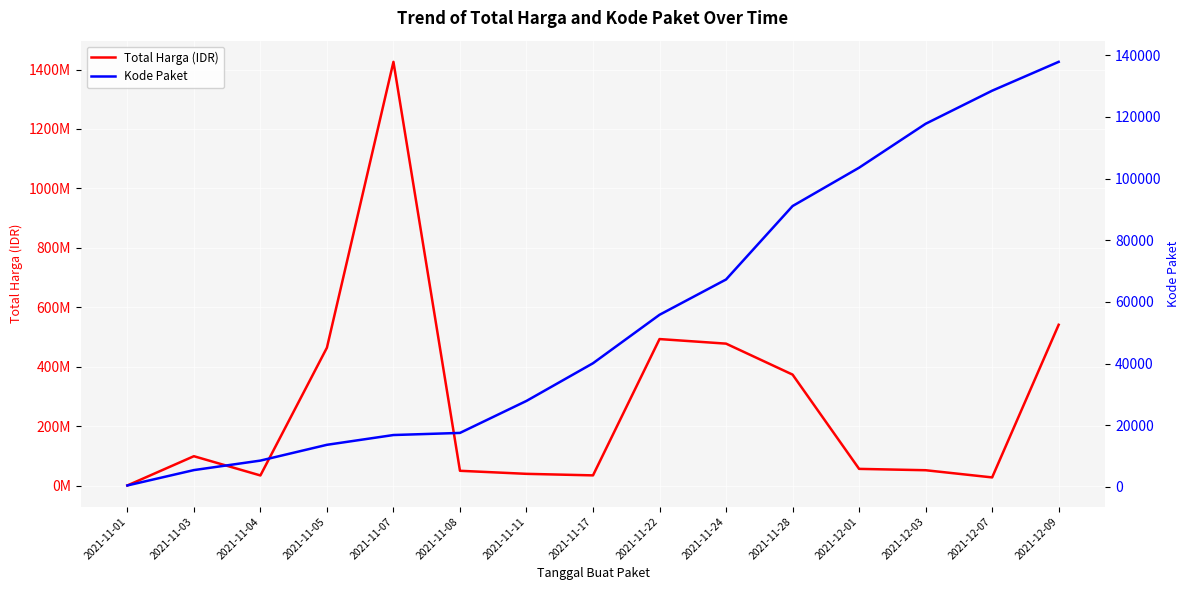

What is the difference between the highest and lowest values at 2021-11-01?

333136